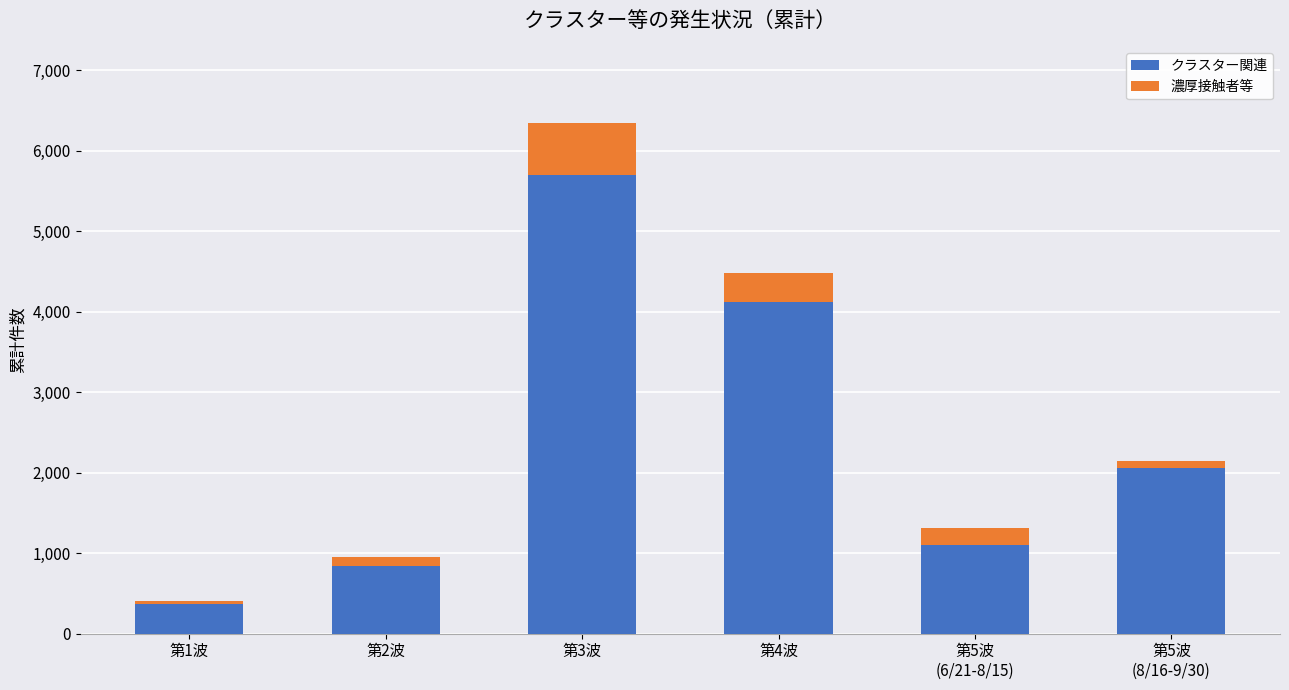

At which category is the sum across all series the highest?

第3波